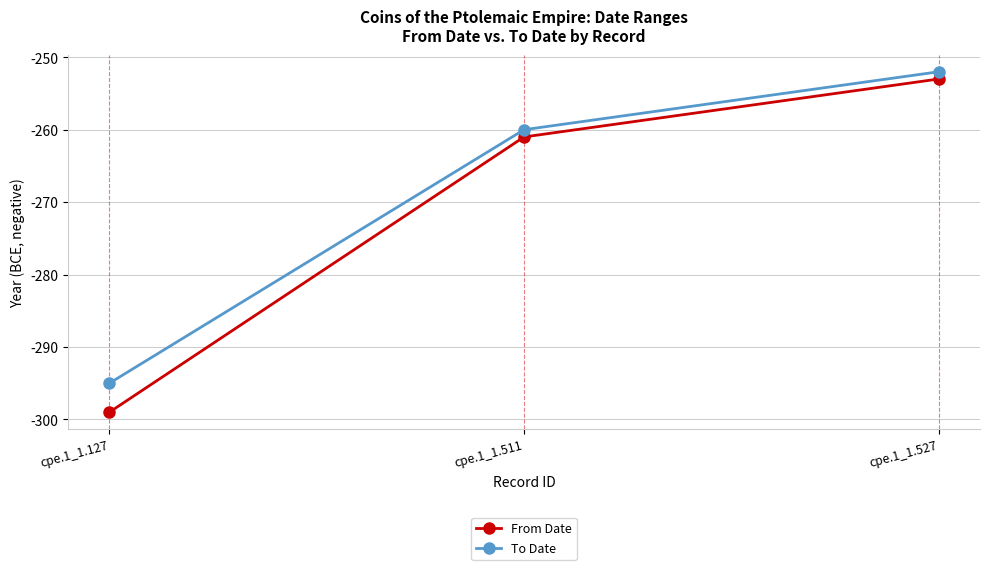

The value of To Date at cpe.1_1.527 is -252. True or false?

True